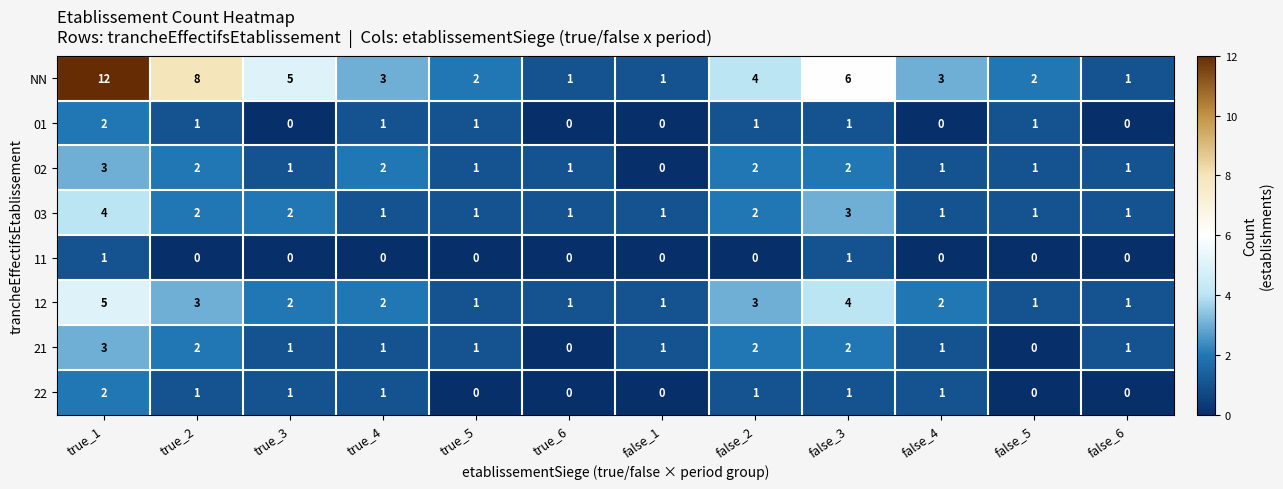

Is the value of 12 at true_5 greater than the value of NN at true_3?

No